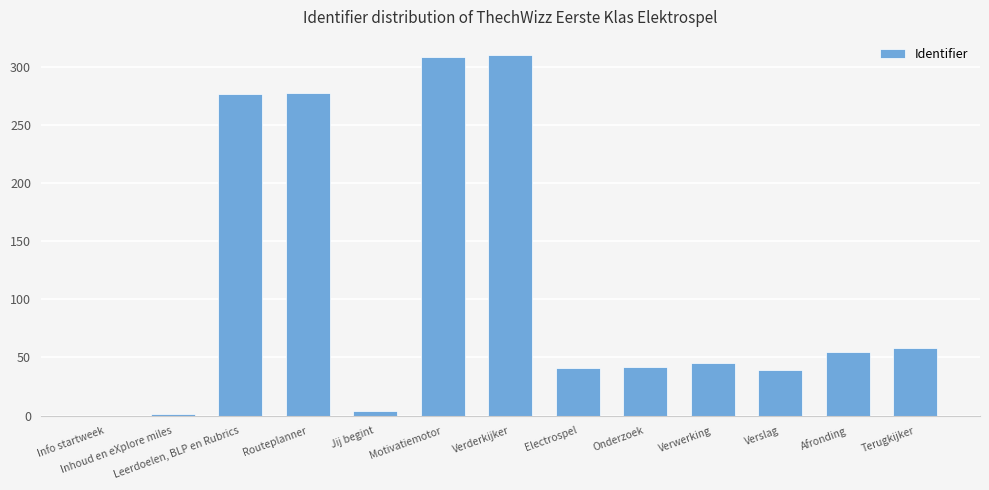

What is the maximum value shown in the chart?

310